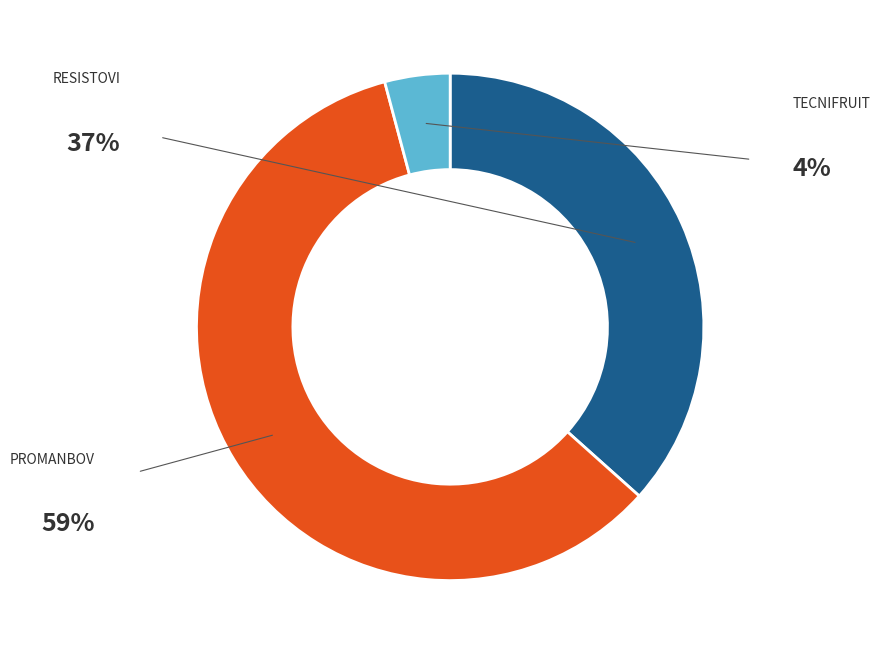

Count the number of slices in the pie.

3